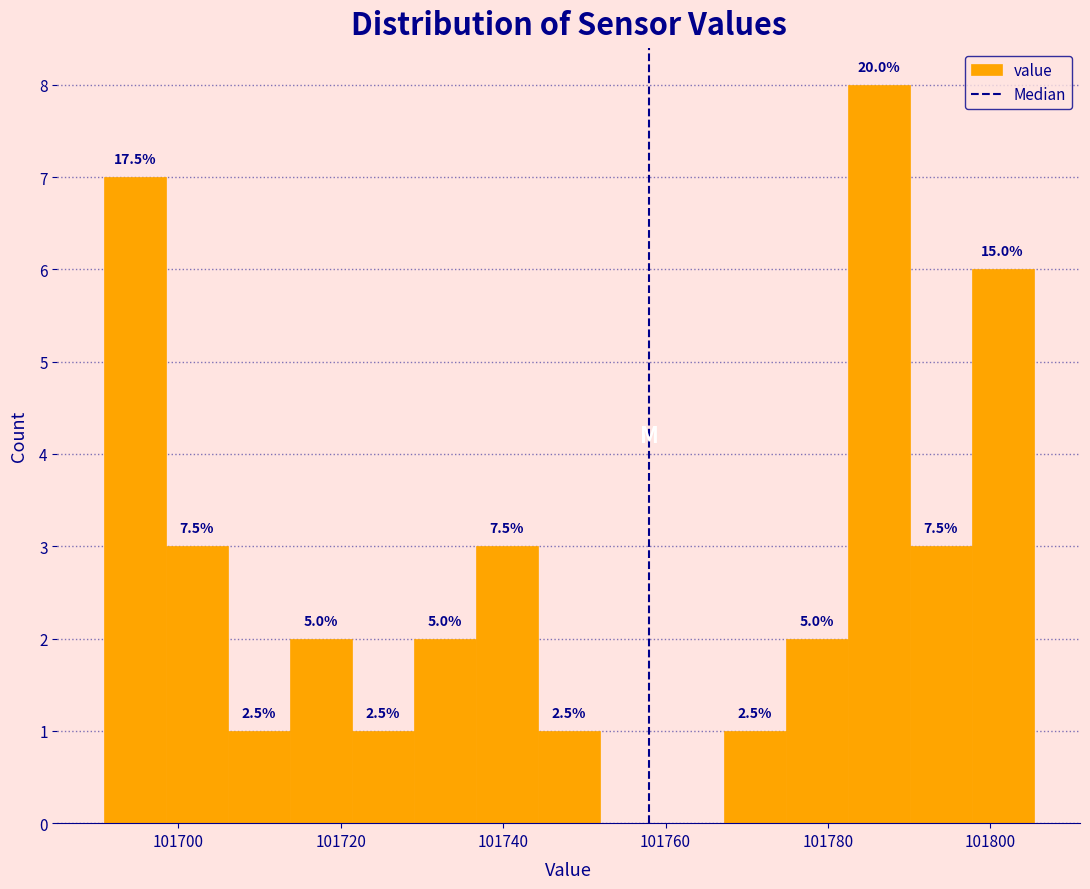

Around what value on the x-axis is the tallest bar? Give the approximate position of its centre, as read against the axis.

101786